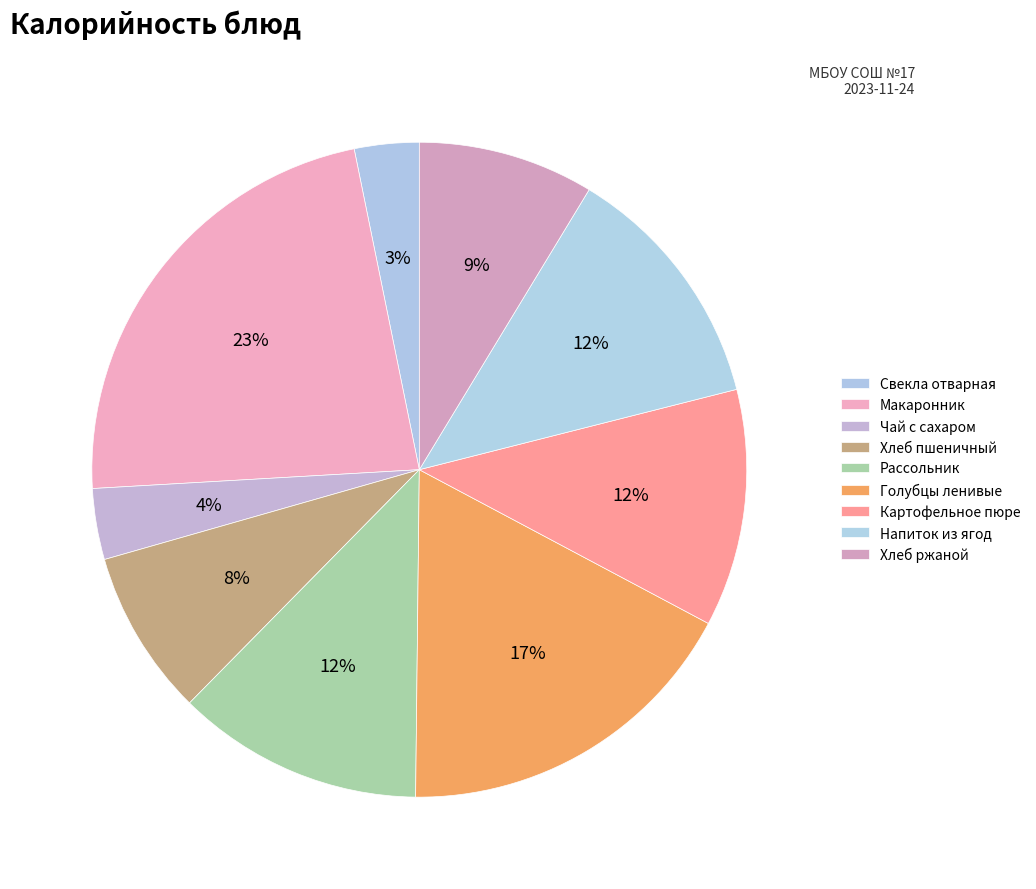

What is the largest slice in the pie chart?

Макаронник